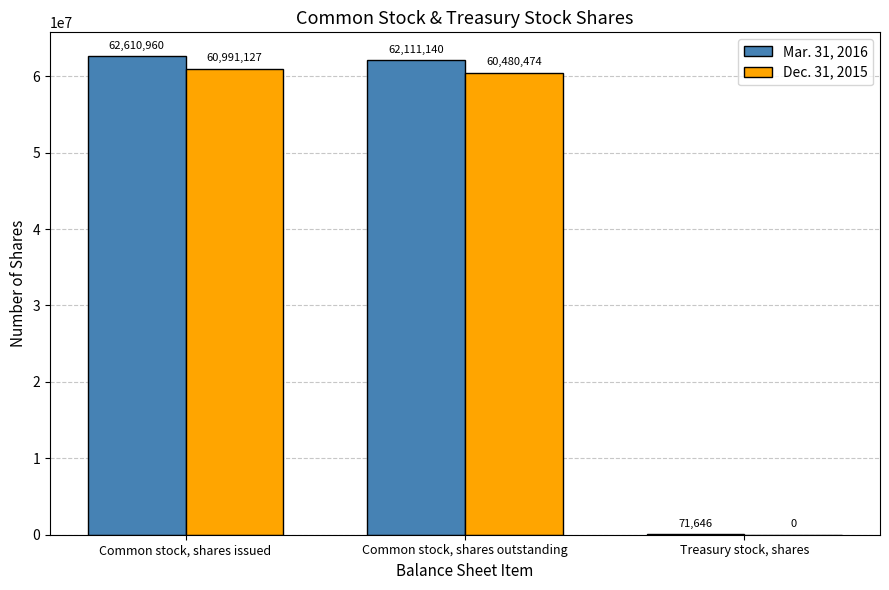

Which series has the widest spread of values?

Mar. 31, 2016